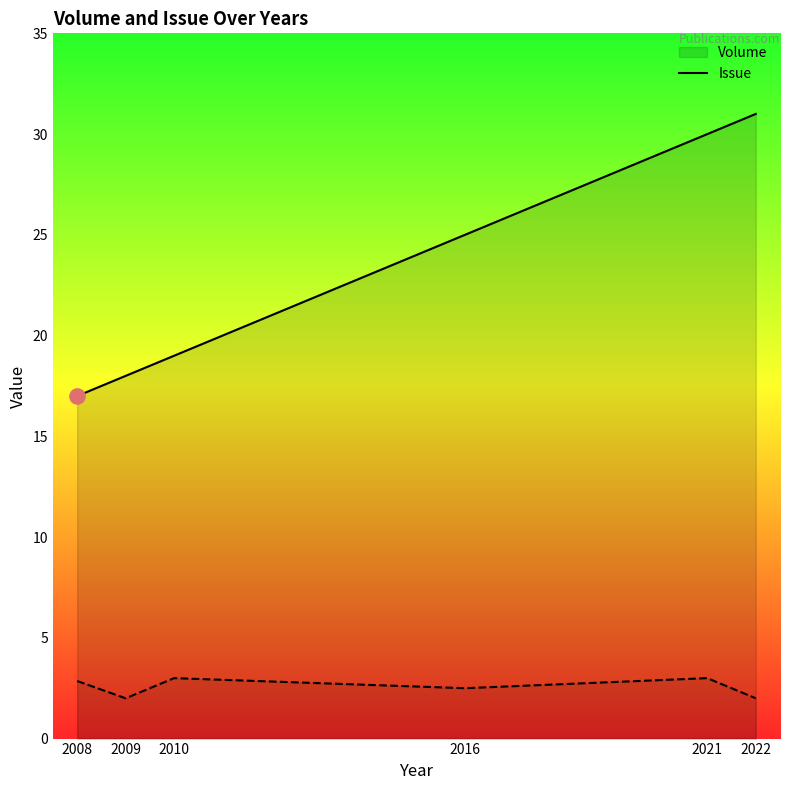

Which series reaches the maximum Y coordinate?

Volume